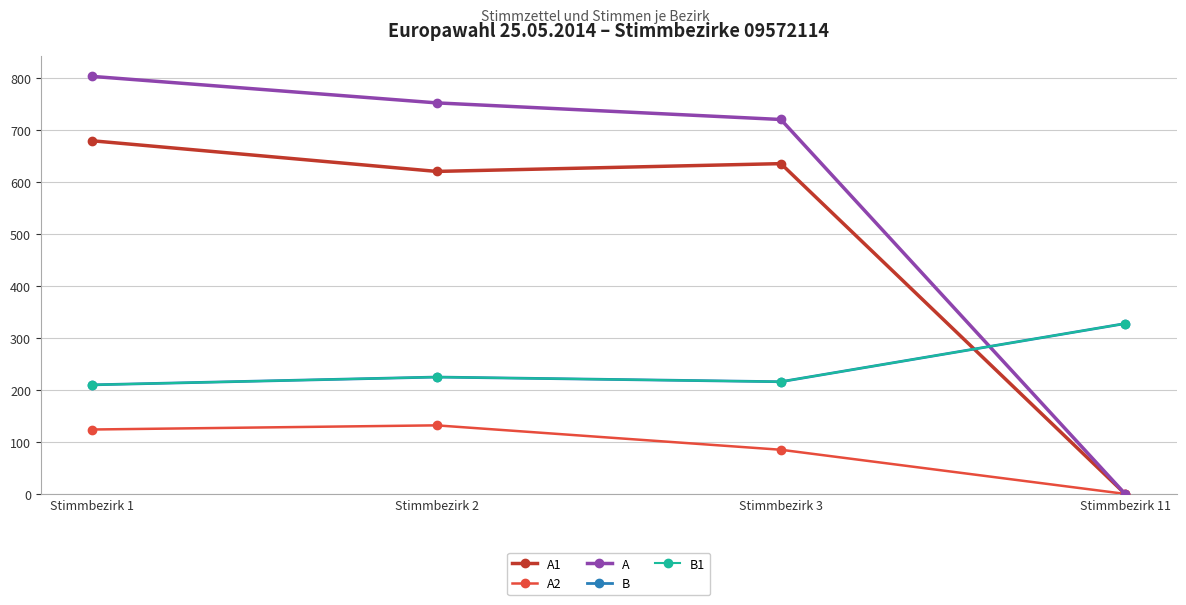

What is the average value of the B1 series?

245